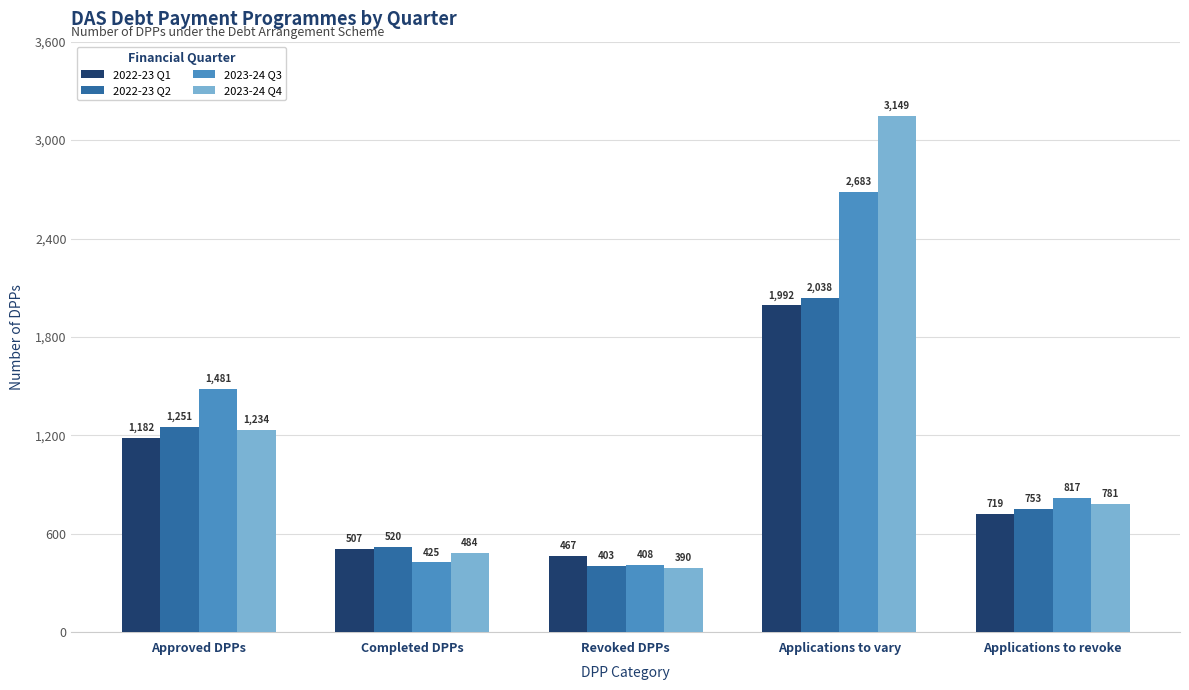

True or false: 2023-24 Q3 has a value of 1481 at Approved DPPs.

True